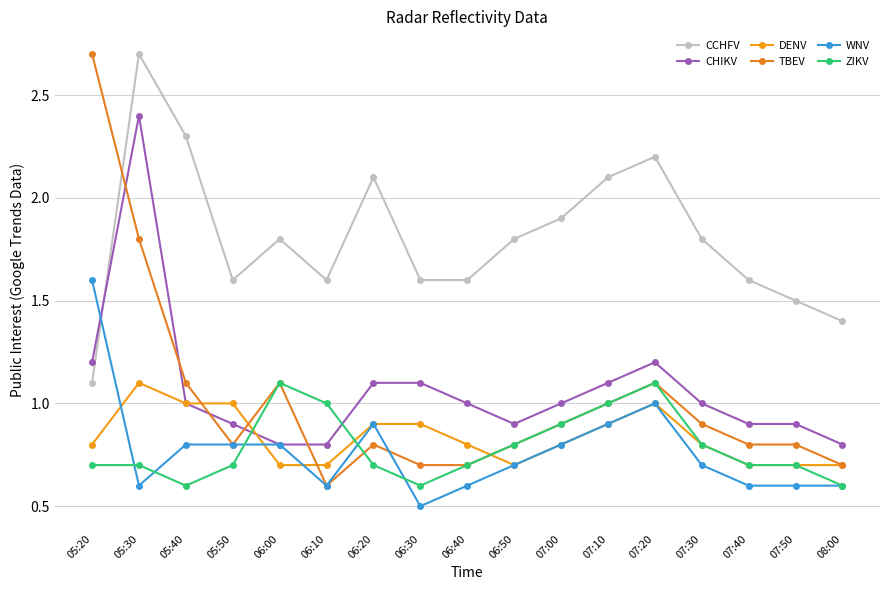

What is the label of the 6th point from the right?

07:10